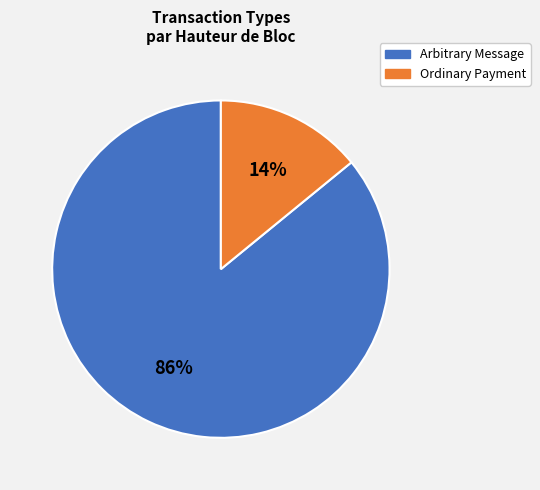

To the nearest percent, what is the combined percentage of Arbitrary Message and Ordinary Payment?

100%